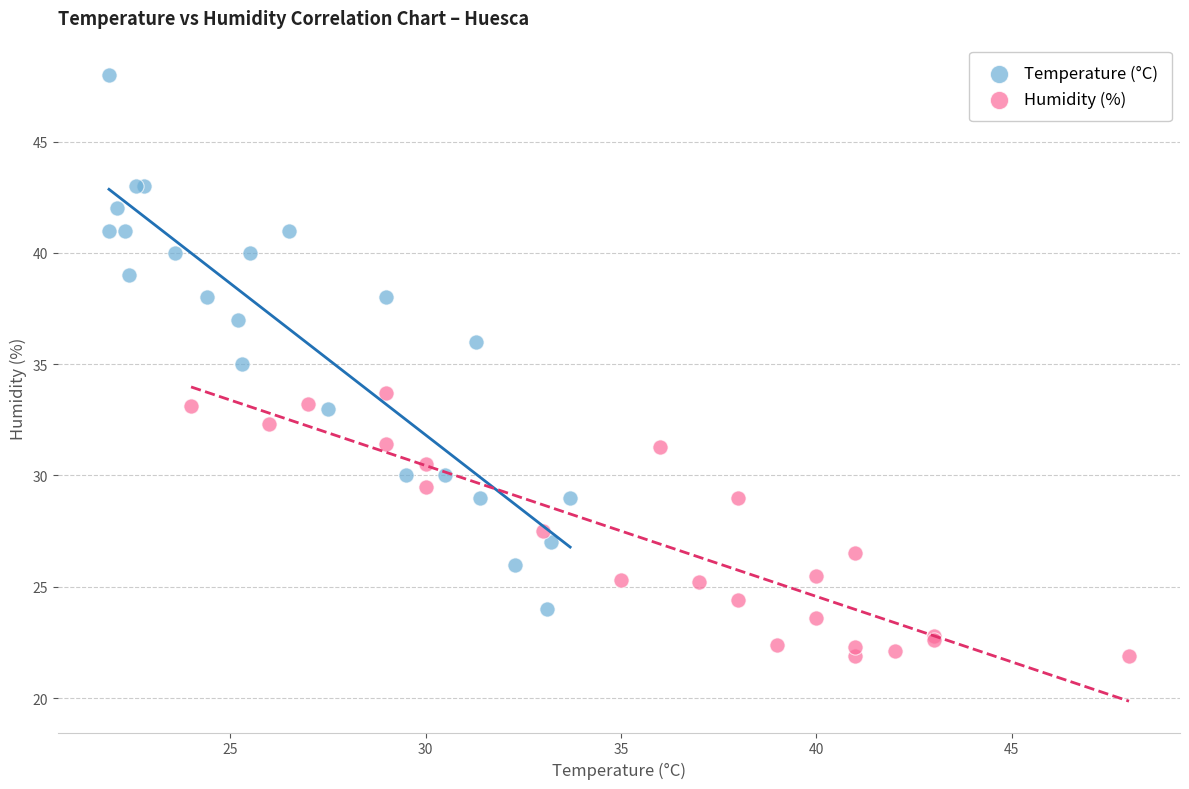

What are all the series names shown in the legend?

Temperature (°C), Humidity (%)